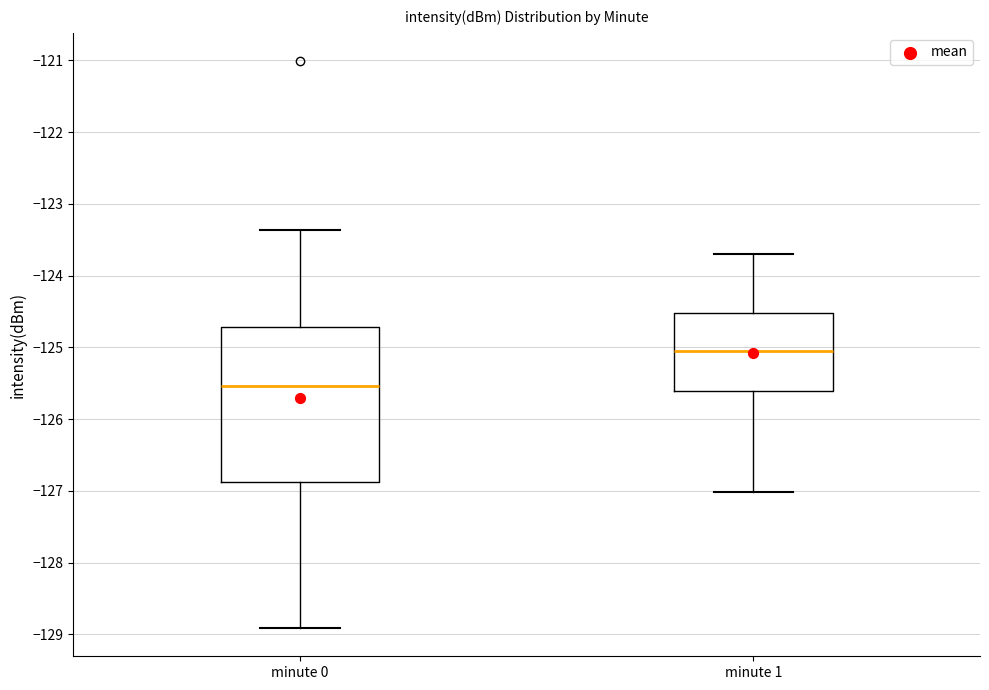

Which box's median line is the highest?

minute 1